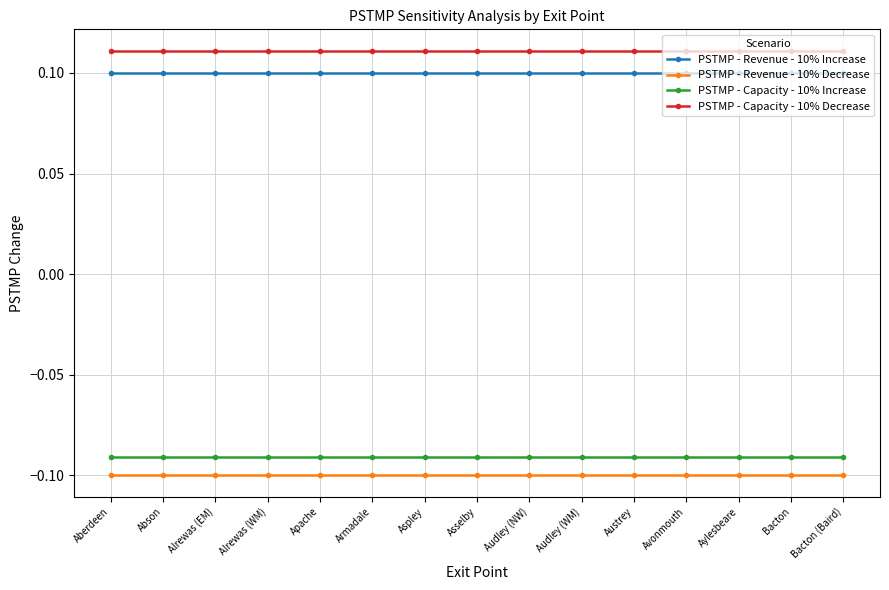

At how many categories does at least one series exceed 0?

15